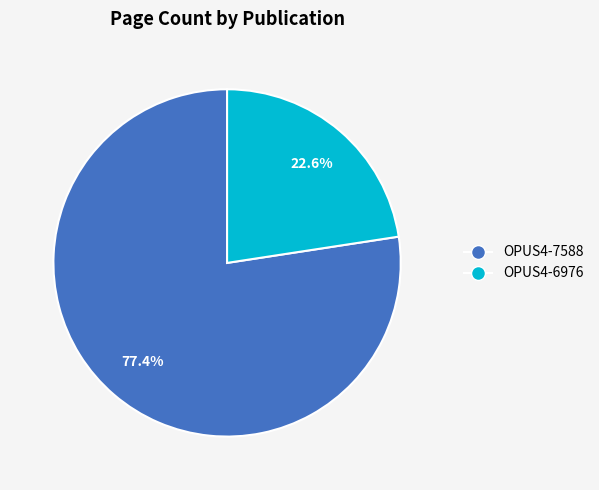

Which has a higher value, OPUS4-6976 or OPUS4-7588?

OPUS4-7588